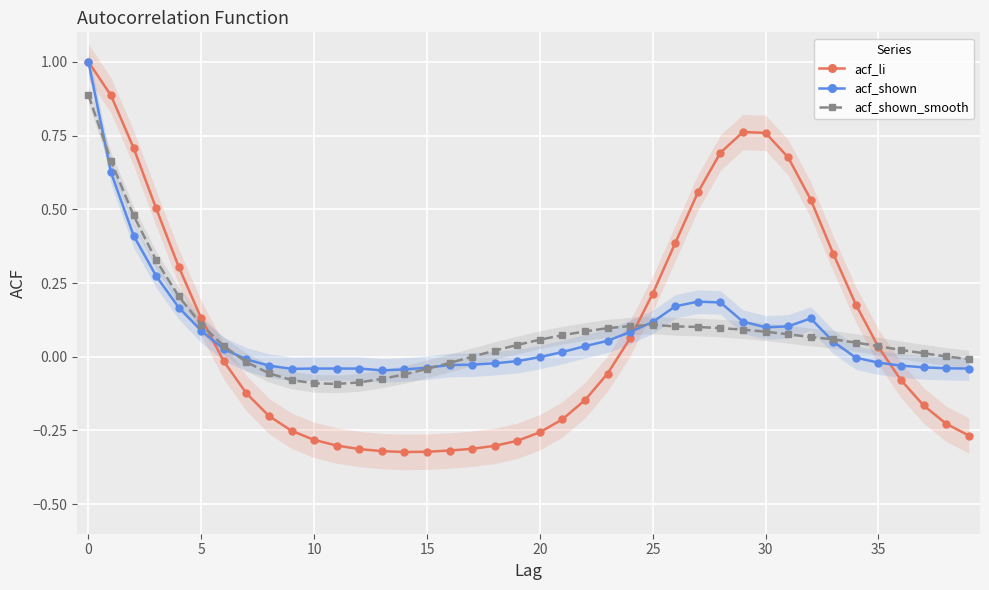

In acf_li, how many points are lower than both neighbors (excluding endpoints)?

1